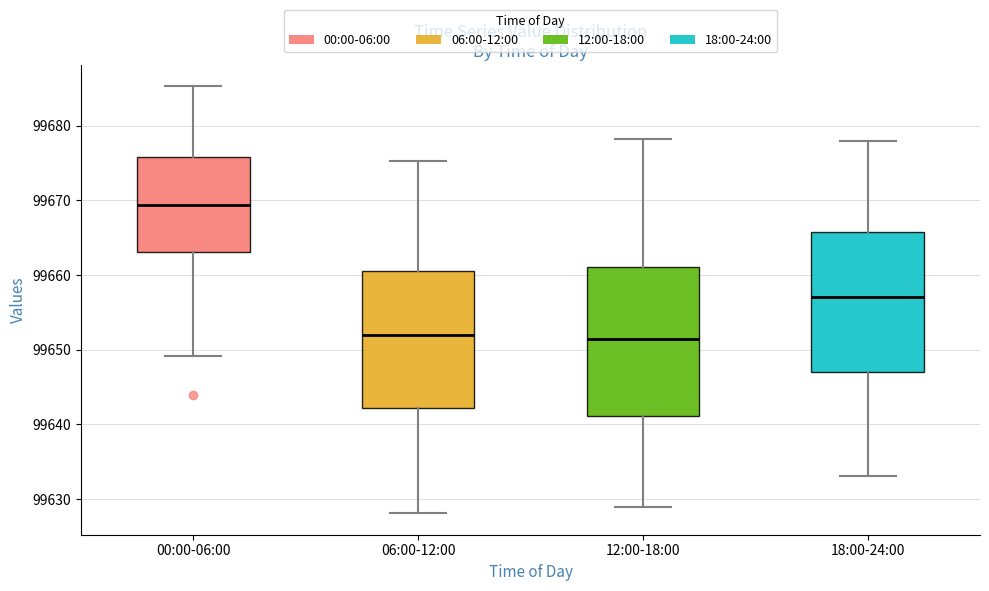

Which box has the highest median line?

00:00-06:00